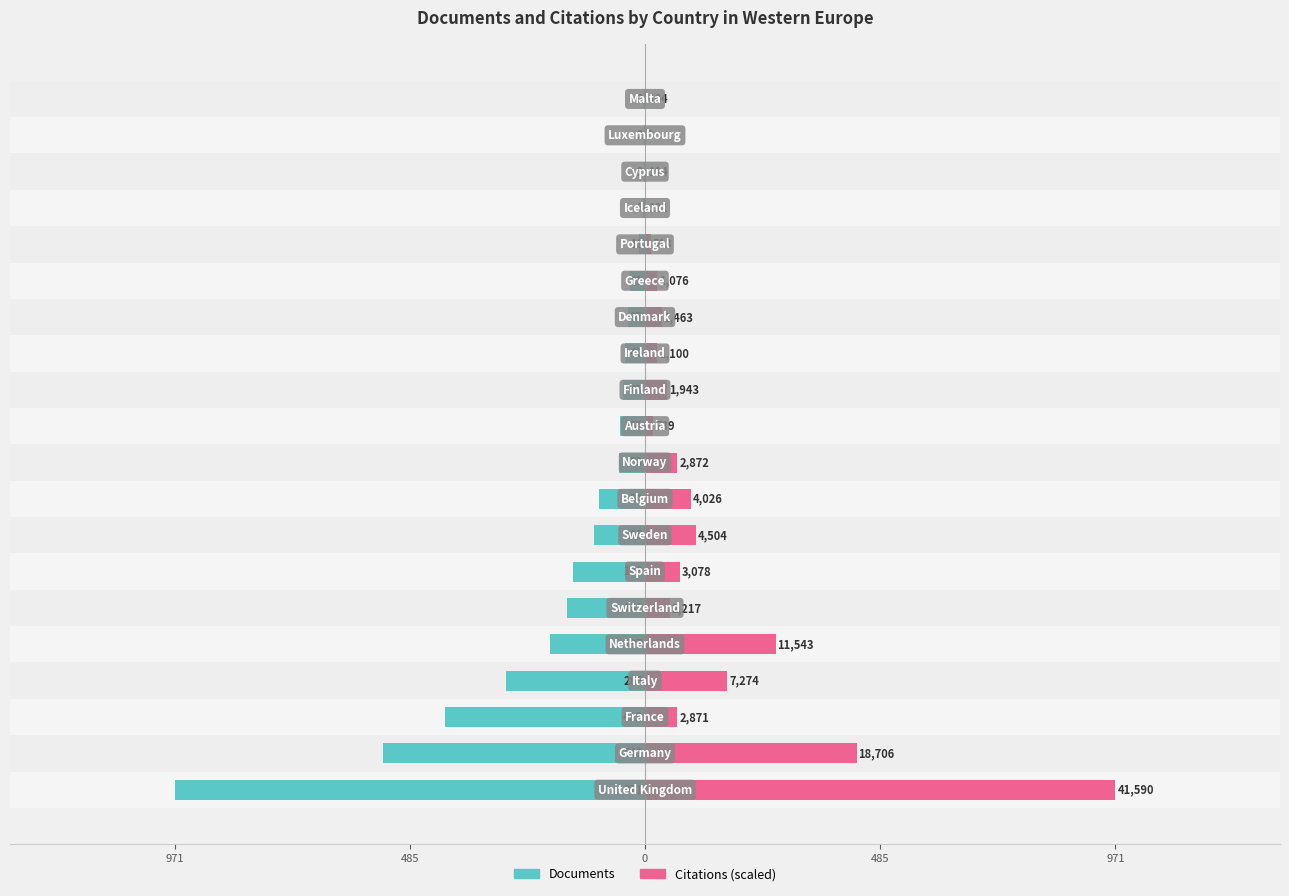

What are all the series names shown in the legend?

Documents, Citations